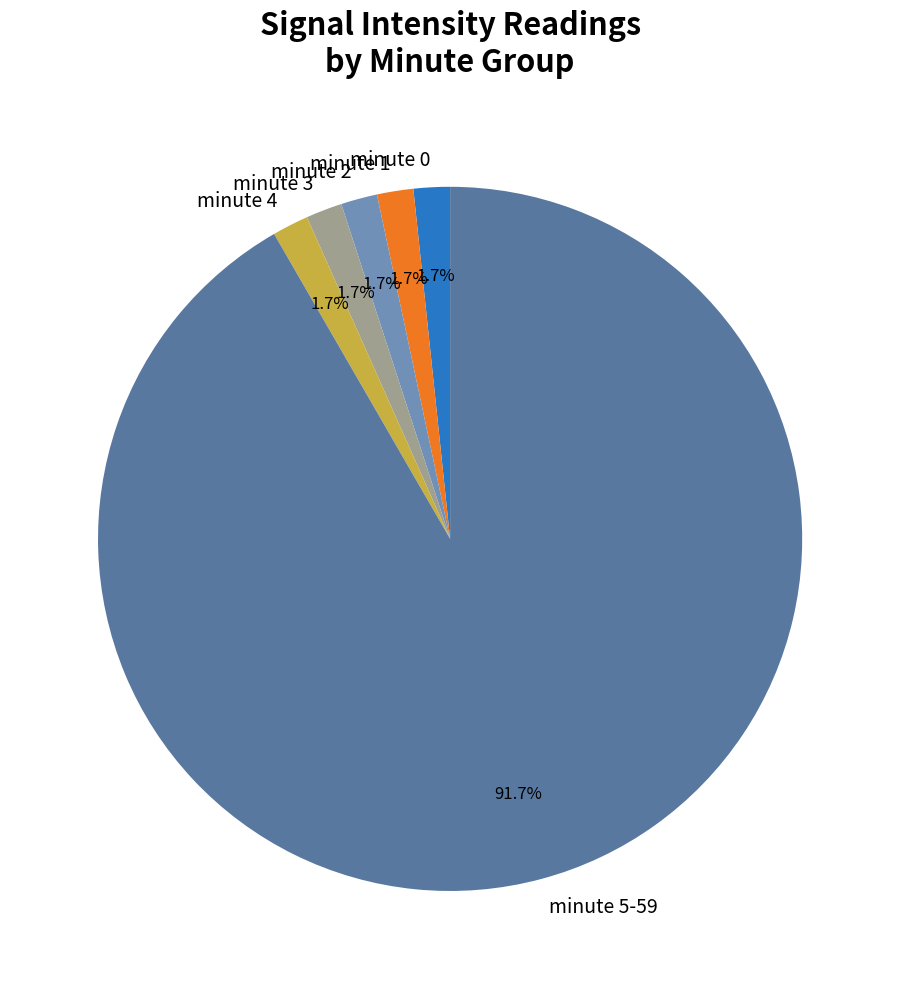

What is the ratio of the value at minute 3 to the value at minute 1?

1.0